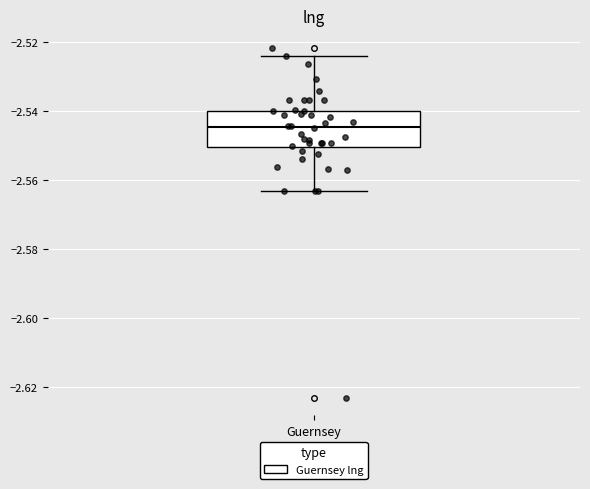

Transcribe this box plot: give where the median line is, the range the box spans, and where the two whiskers end, as read against the y-axis. The values are not printed on the chart, so give them approximately, as read against the axis.

median -2.544, box -2.550 to -2.540, whiskers -2.564 to -2.524